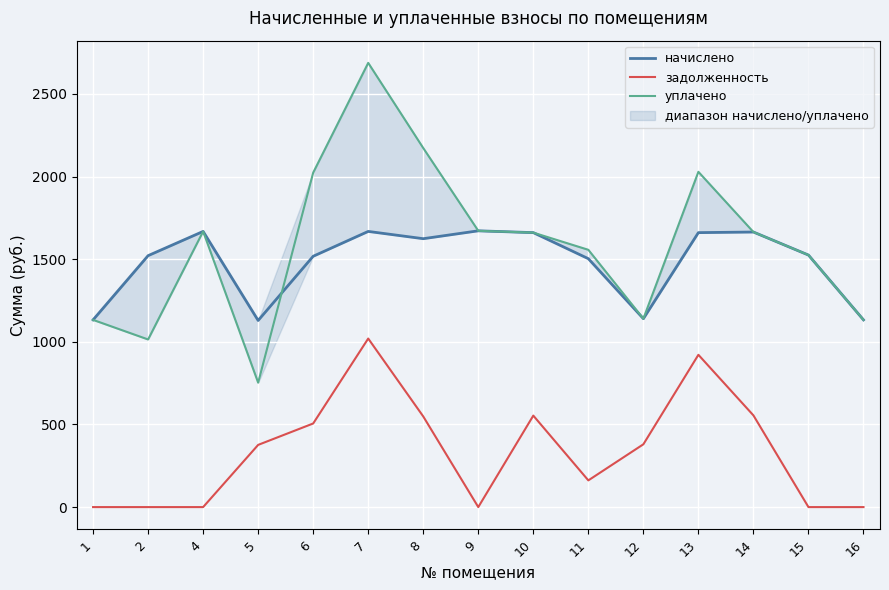

How many lines are shown in the chart?

3